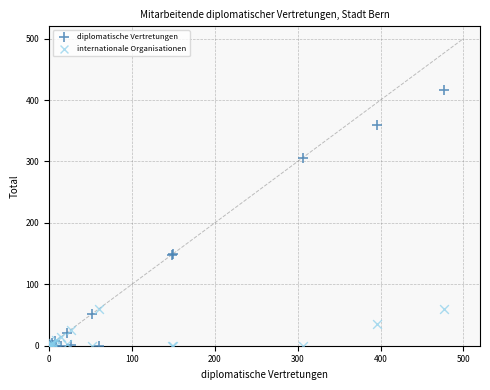

What are all the series names shown in the legend?

diplomatische Vertretungen, internationale Organisationen